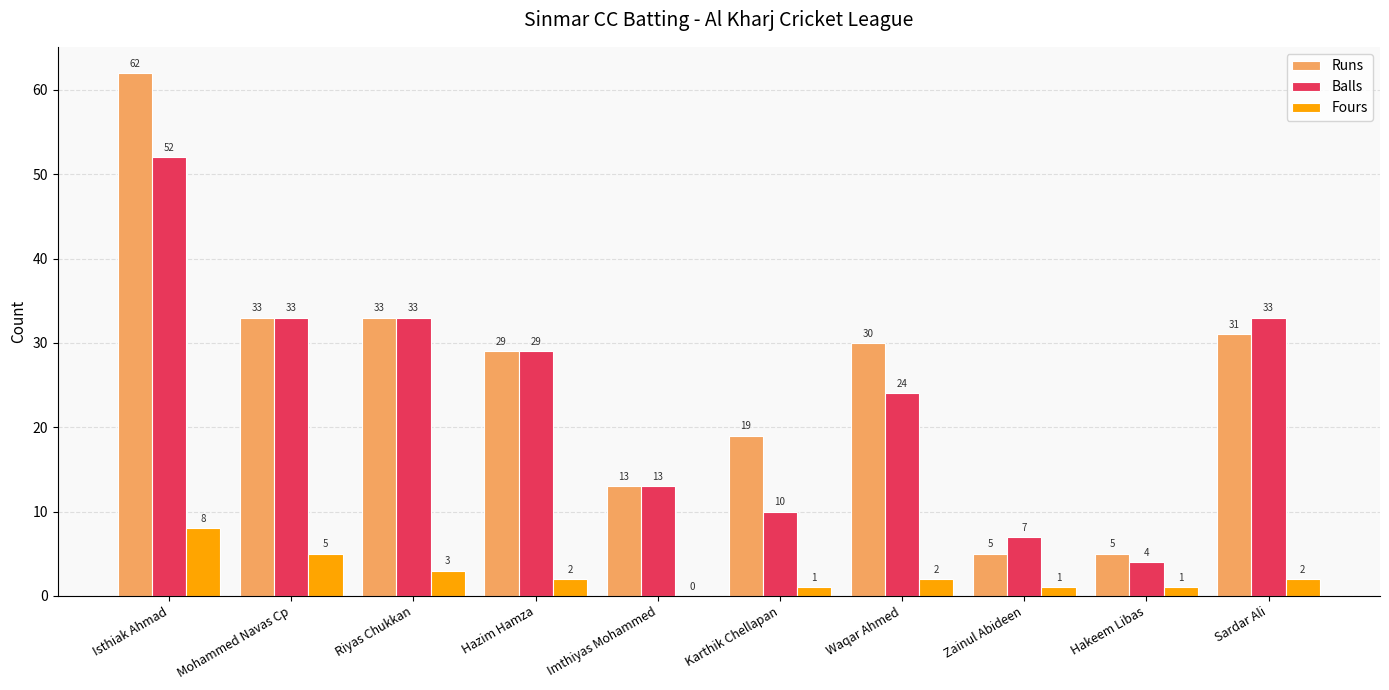

How many categories are shown in the chart?

10